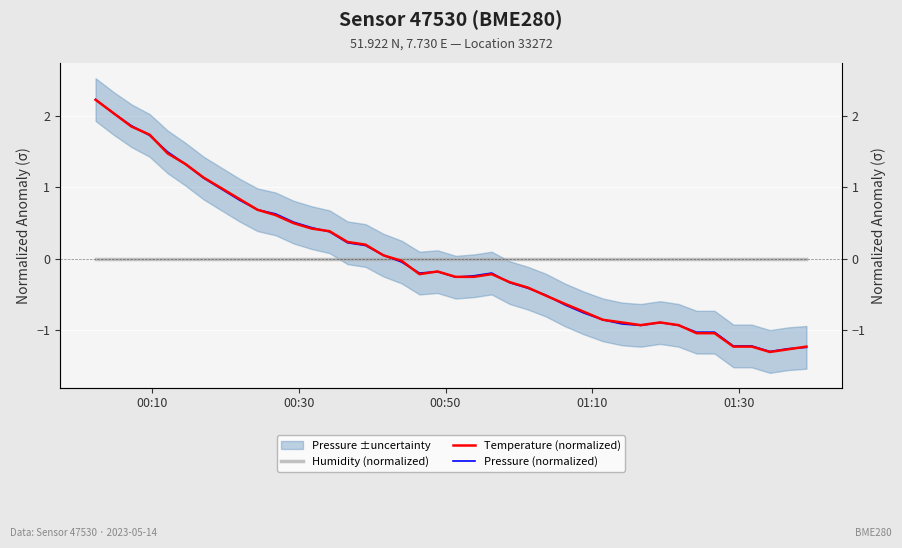

Is the value of Pressure (normalized) at 32 greater than the value of Temperature (normalized) at 23?

No